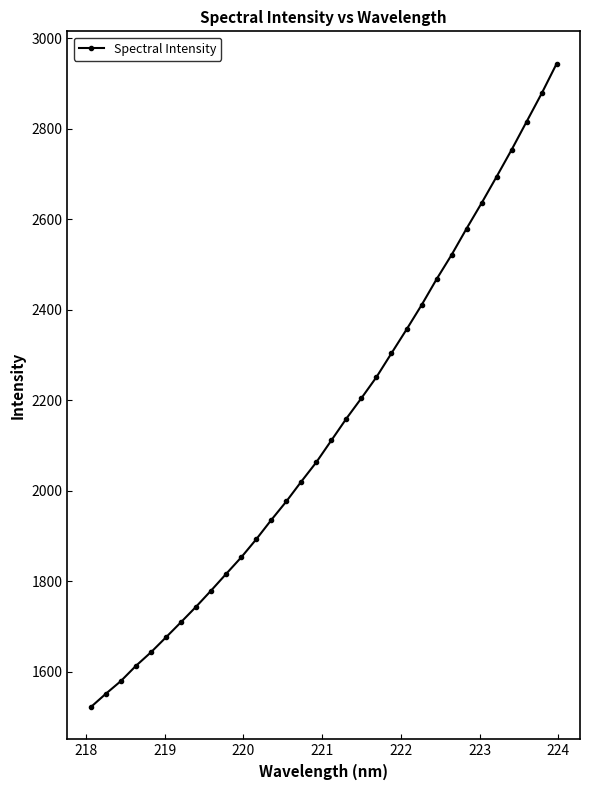

Count the number of categories in the chart.

32